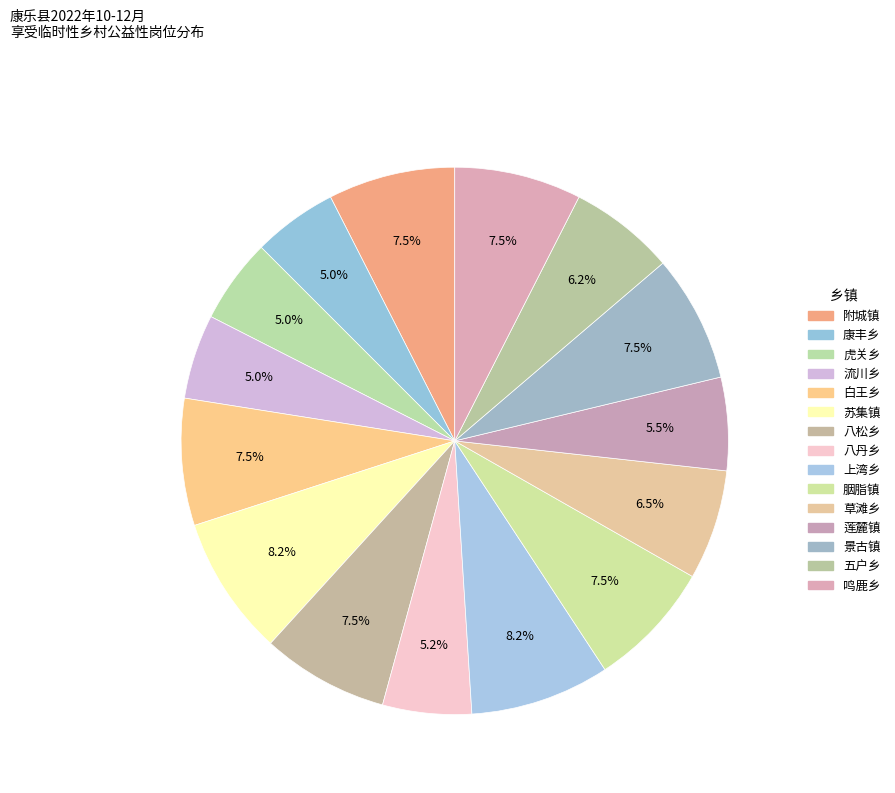

Is there any slice that represents more than half of the pie?

No